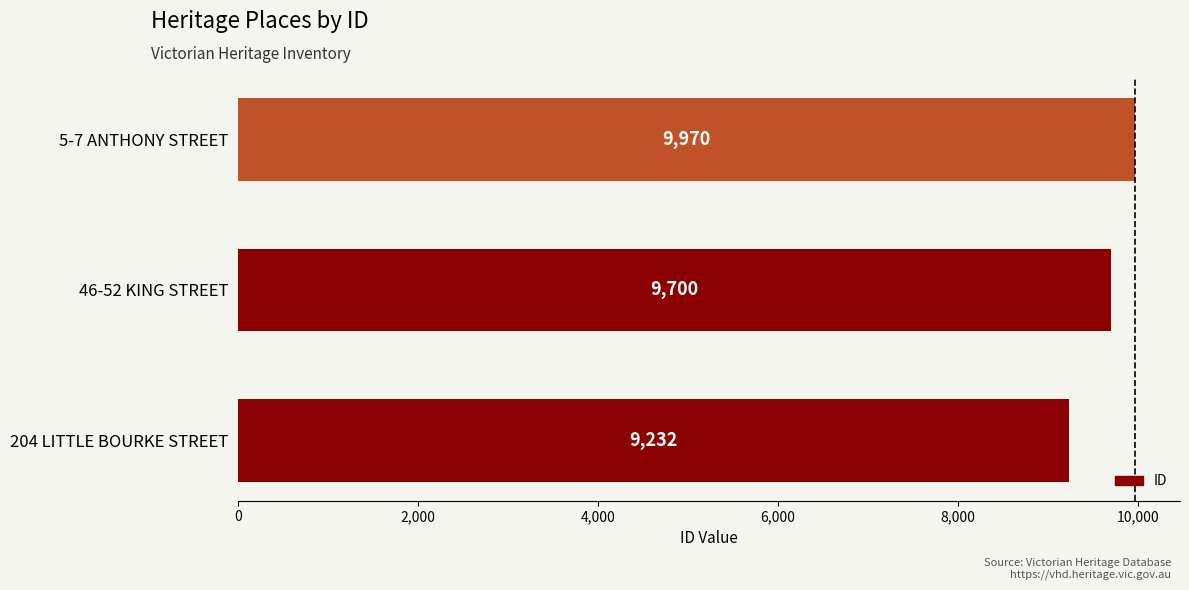

Reading bottom to top, what are all the values shown in this chart?

9232	9700	9970